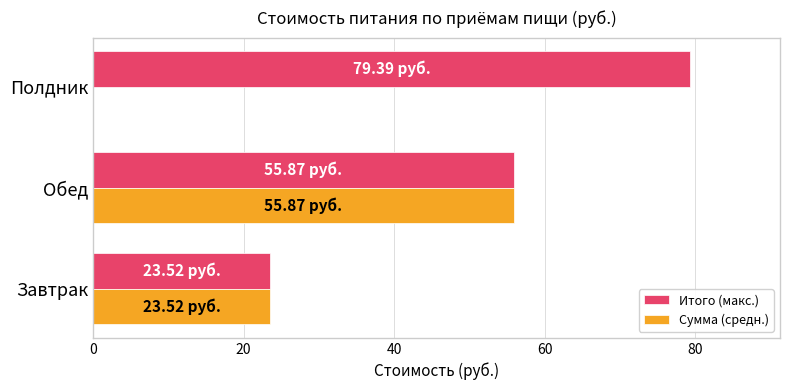

Is the value of Сумма (средн.) at Полдник greater than the value of Итого (макс.) at Обед?

No